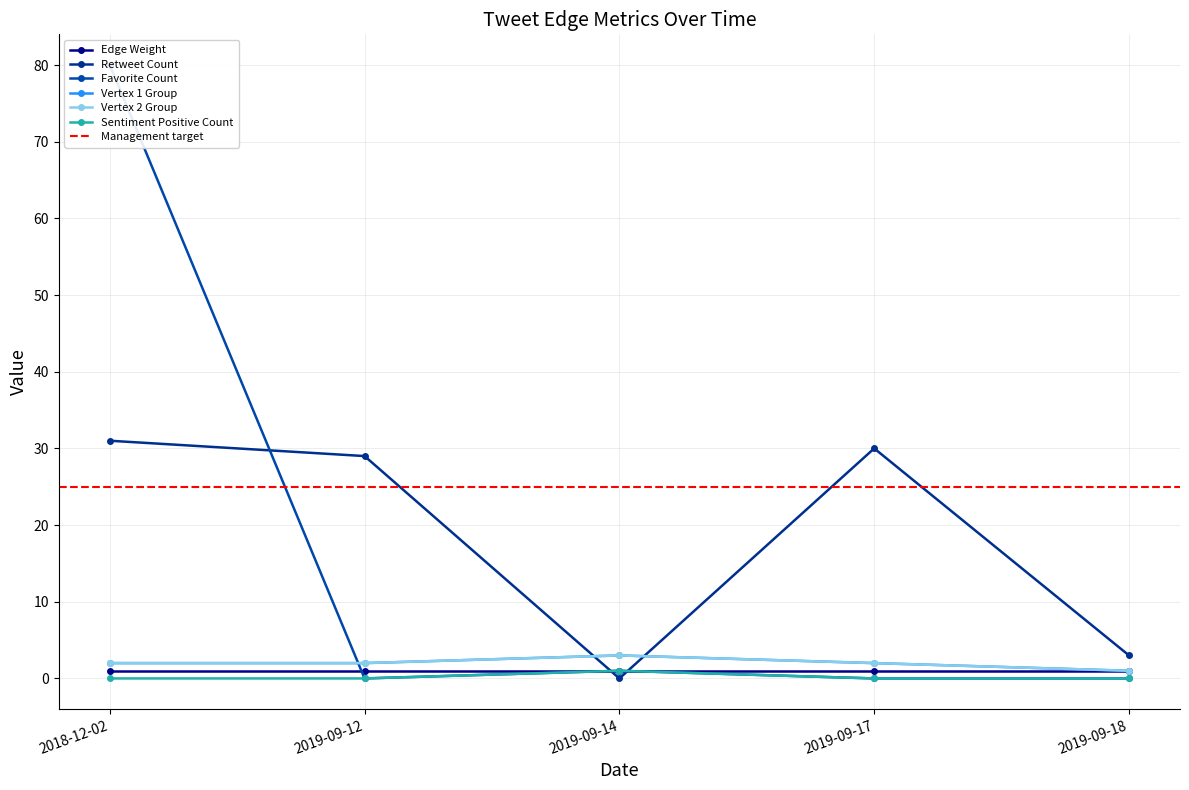

What is the value of the Favorite Count point at the 1st from the left?

80